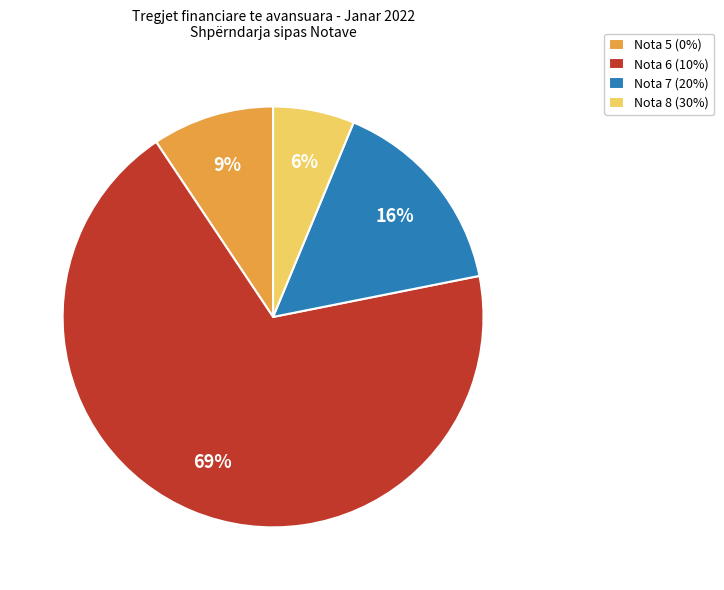

Rank the categories by value from lowest to highest.

Nota 8 (30%), Nota 5 (0%), Nota 7 (20%), Nota 6 (10%)